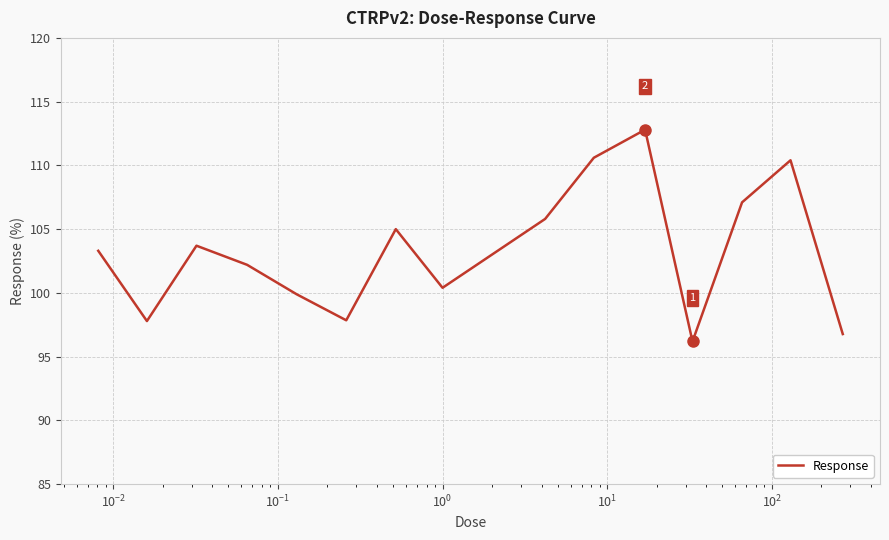

How many interior local peaks (higher than both neighbors) does the data have?

4